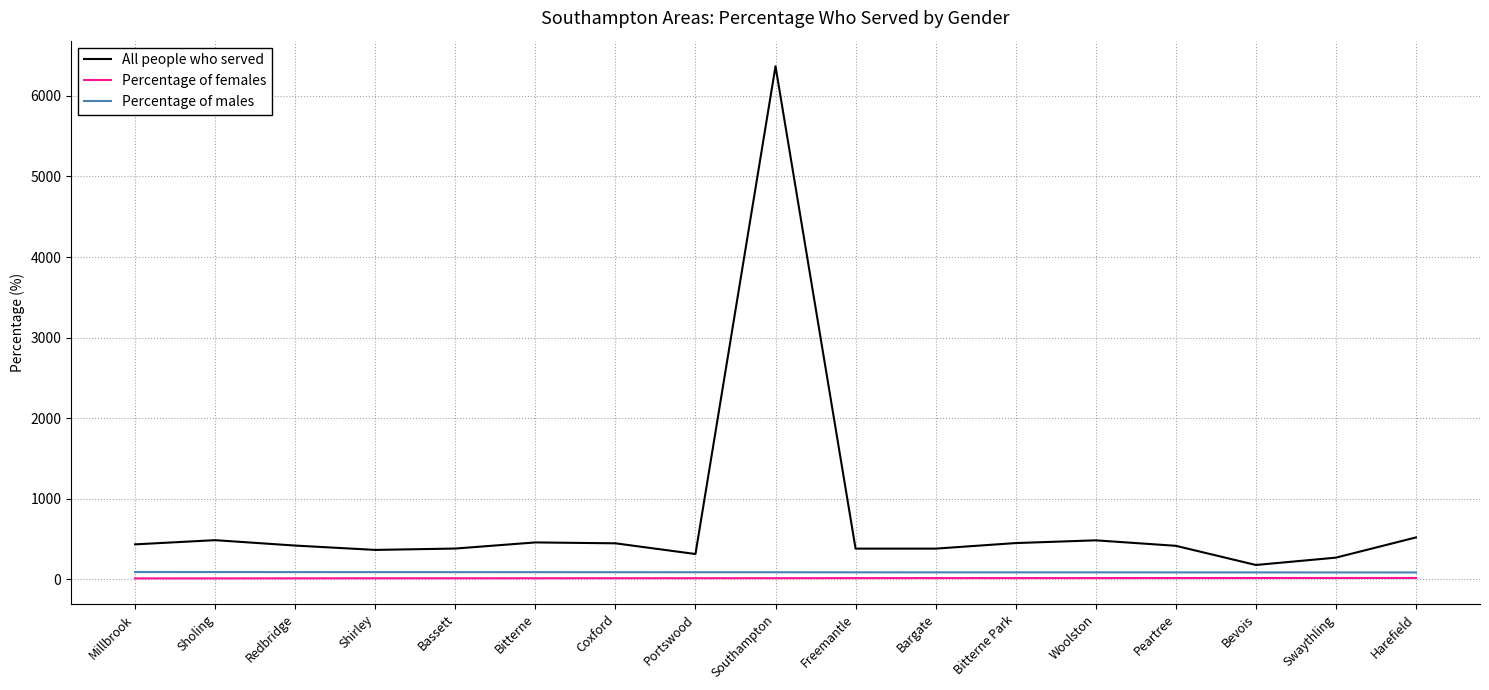

Which series has the largest range (max minus min)?

All people who served